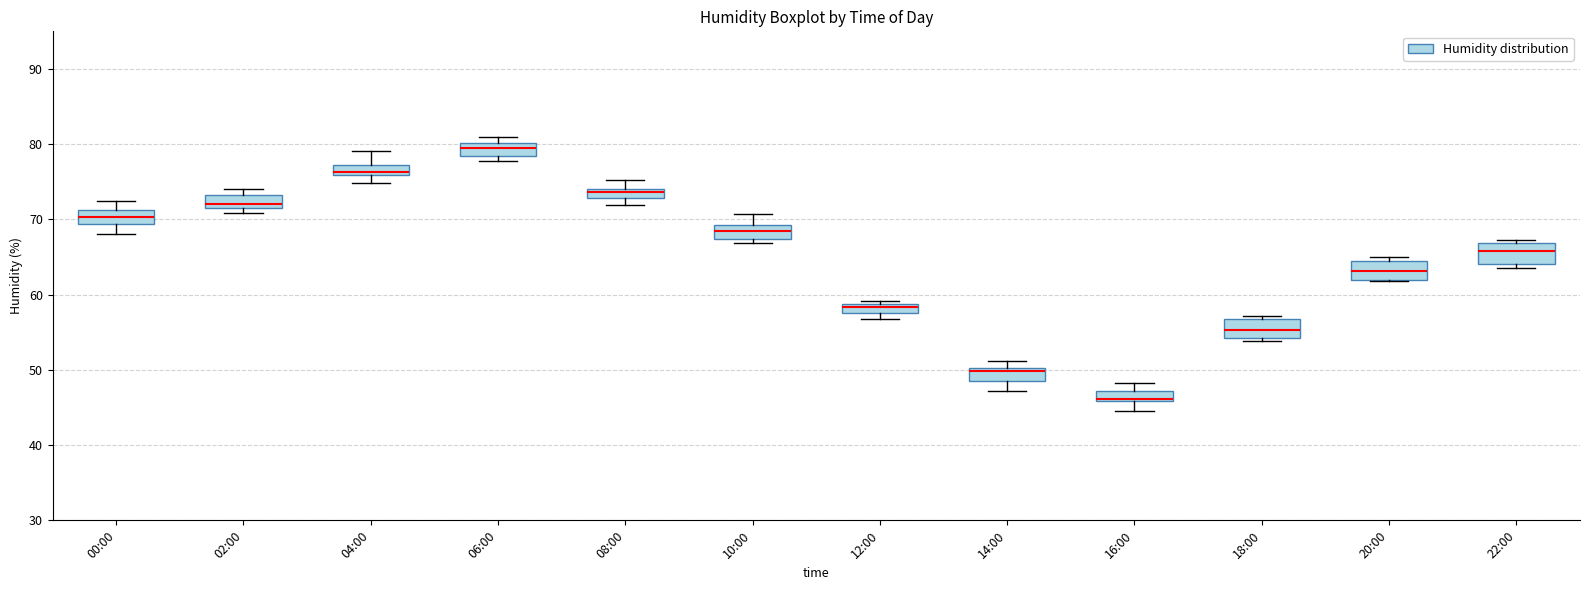

Where does the upper whisker of the box for 04:00 end on the y-axis? The values are not printed on the chart, so give them approximately, as read against the axis.

79